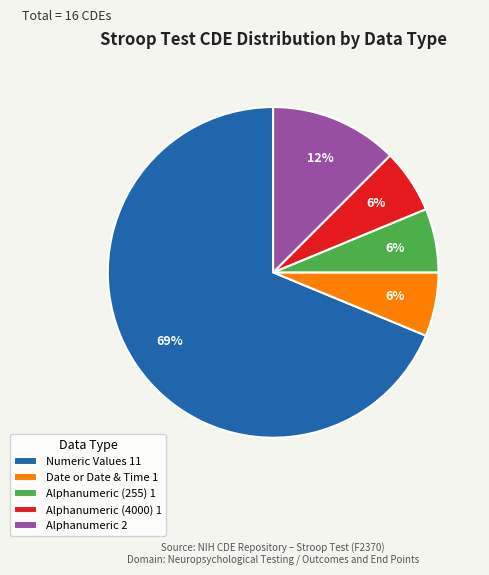

What is the ratio of the value at Alphanumeric 2 to the value at Date or Date & Time 1?

2.0